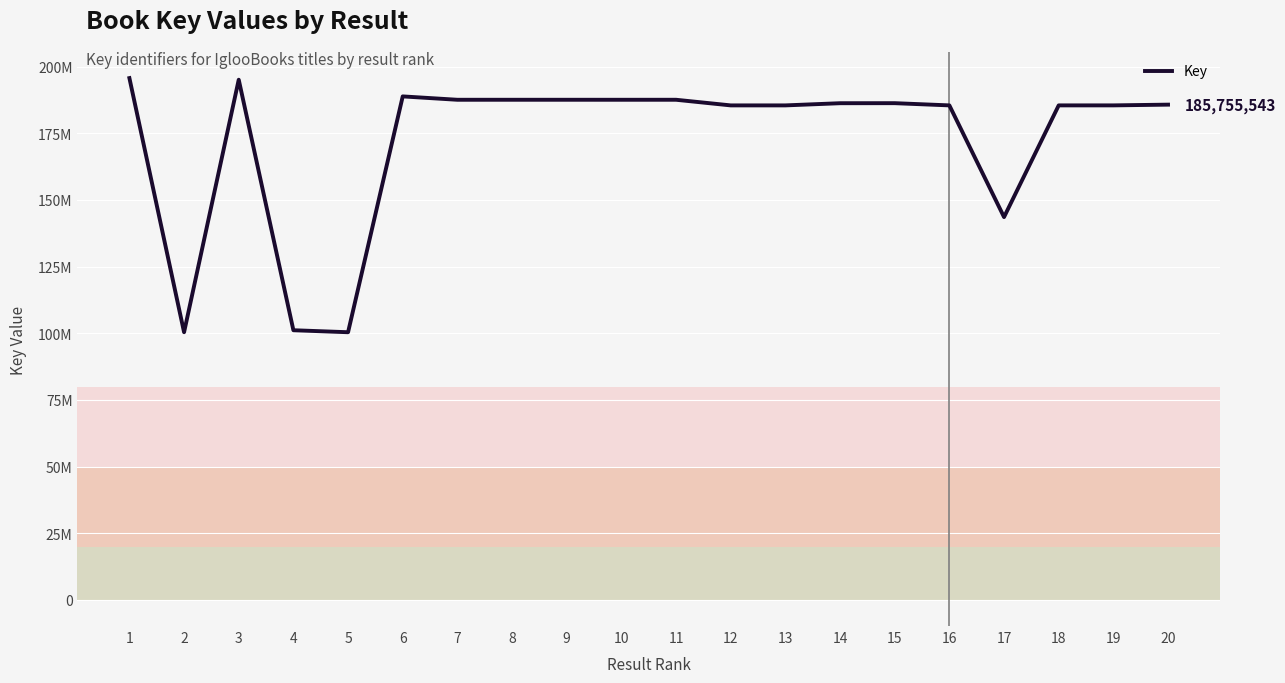

Does the chart have visible grid lines?

Yes